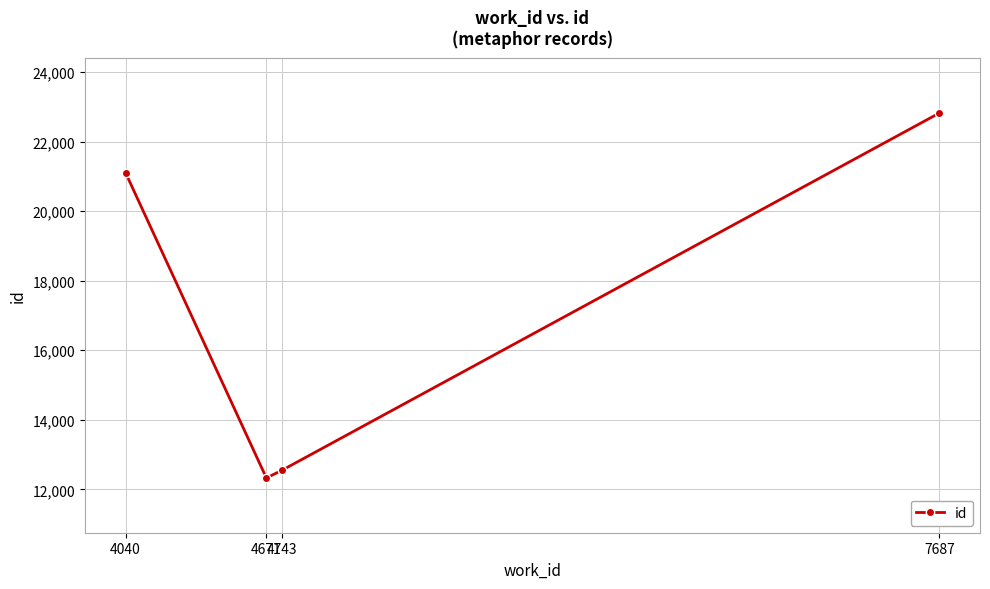

The chart shows a value of 39998 at 7687. True or false?

False